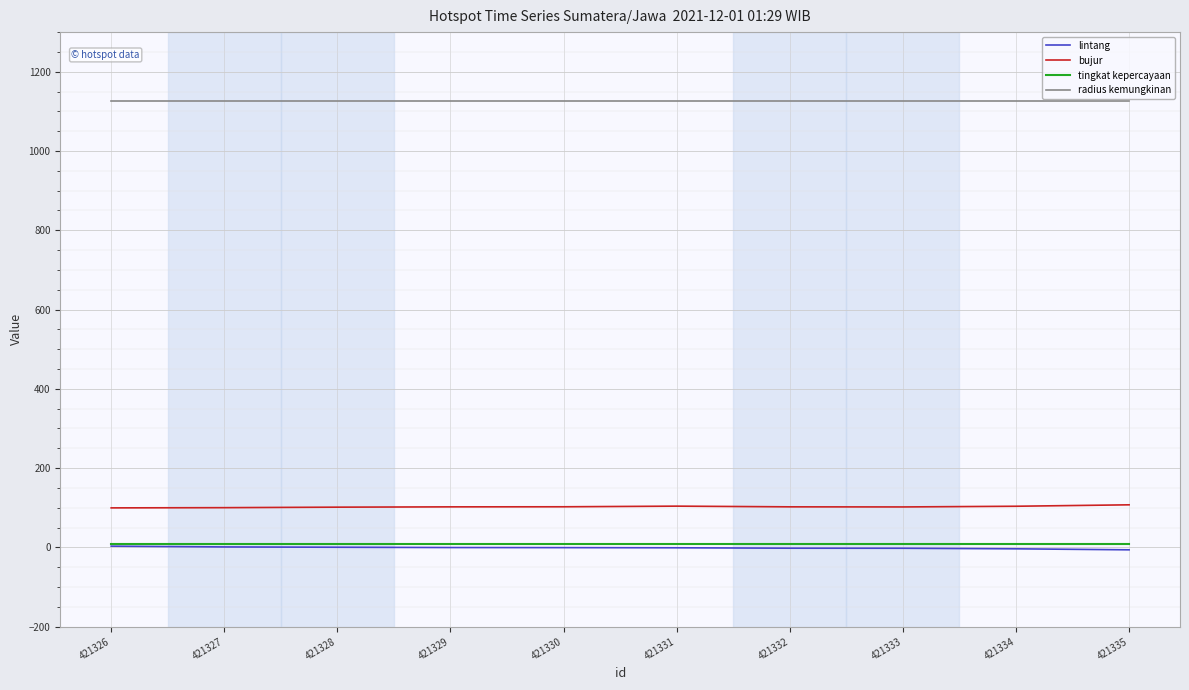

The value of lintang at 421334 is -3.7. True or false?

True